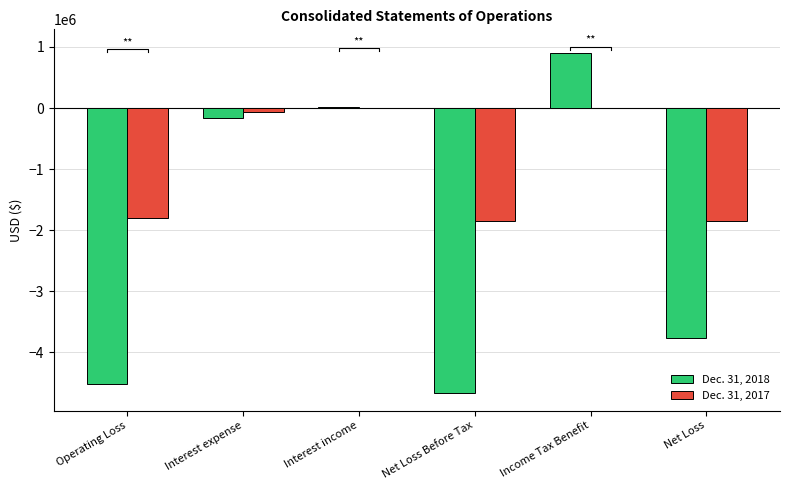

How many values in the Dec. 31, 2018 series exceed -161205?

2